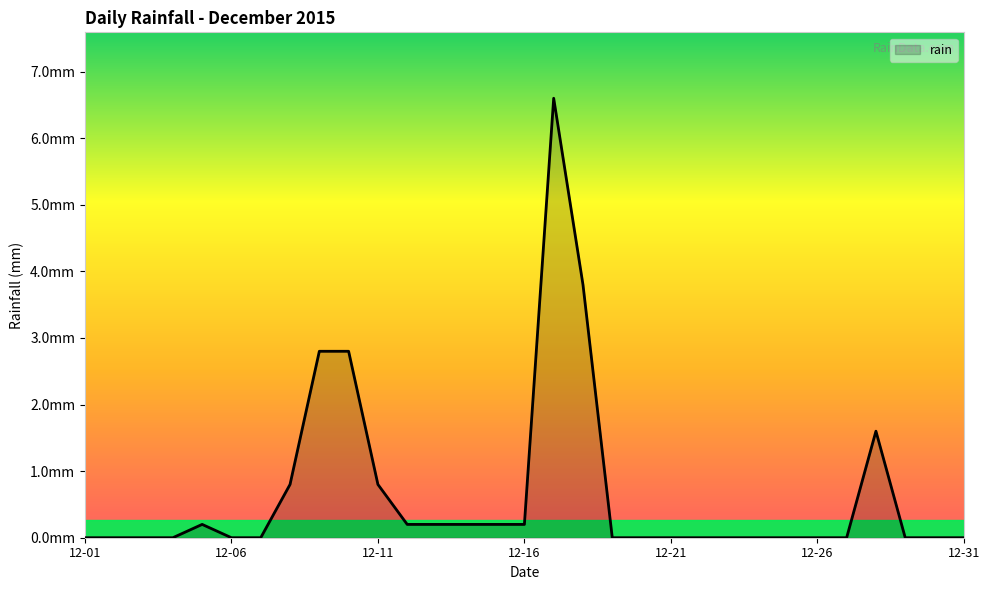

Does the chart display data point markers on the line(s)?

No